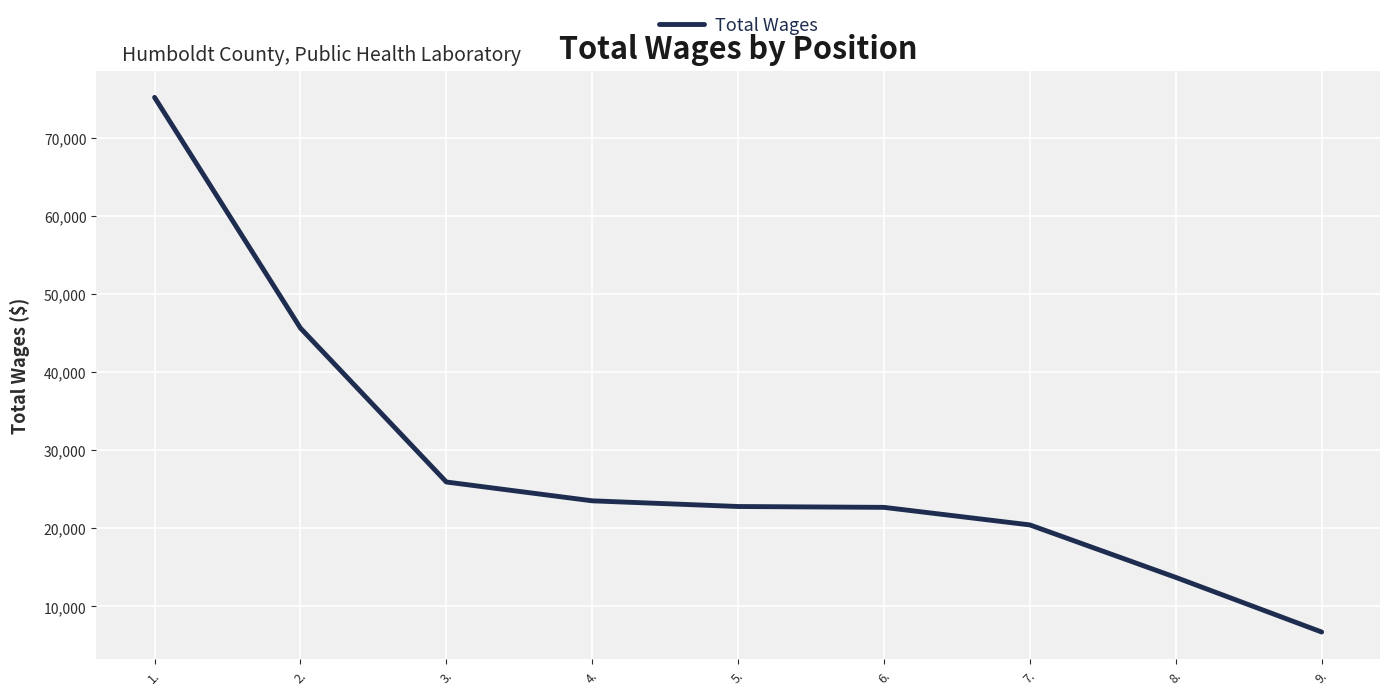

What is the approximate value at 5.?

22794